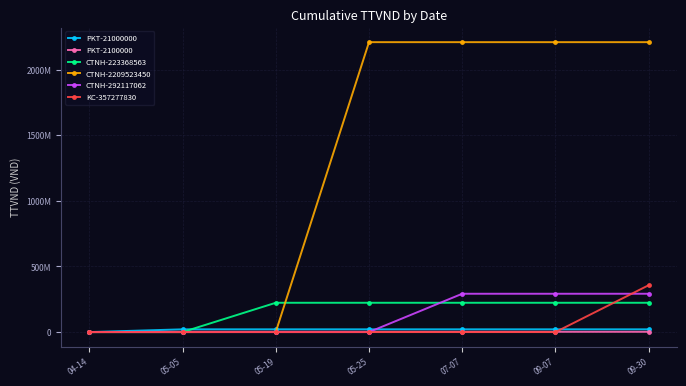

Does the chart have visible grid lines?

Yes